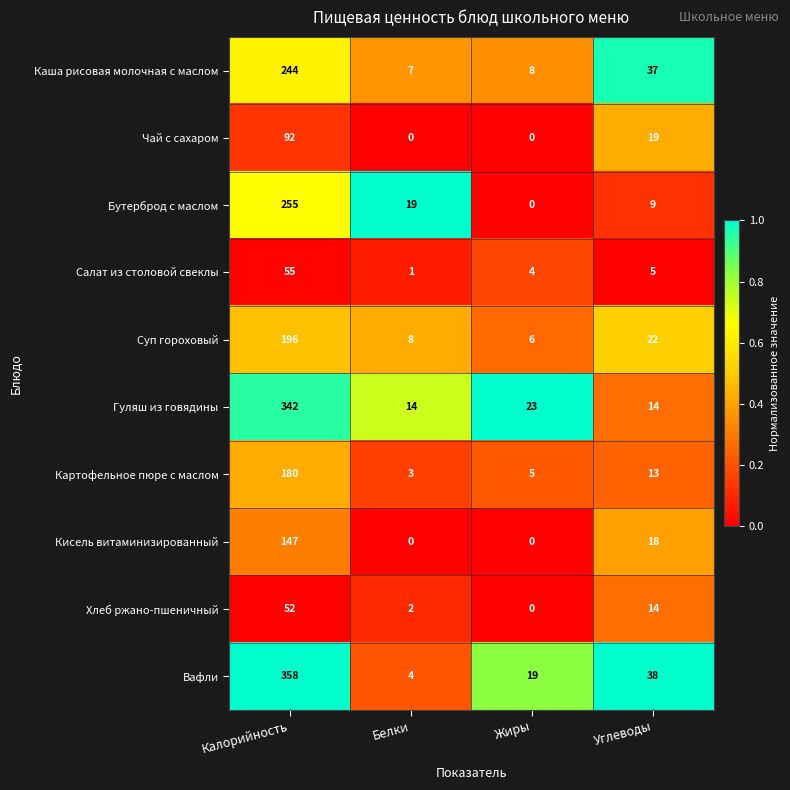

Which series has the largest range (max minus min)?

Вафли